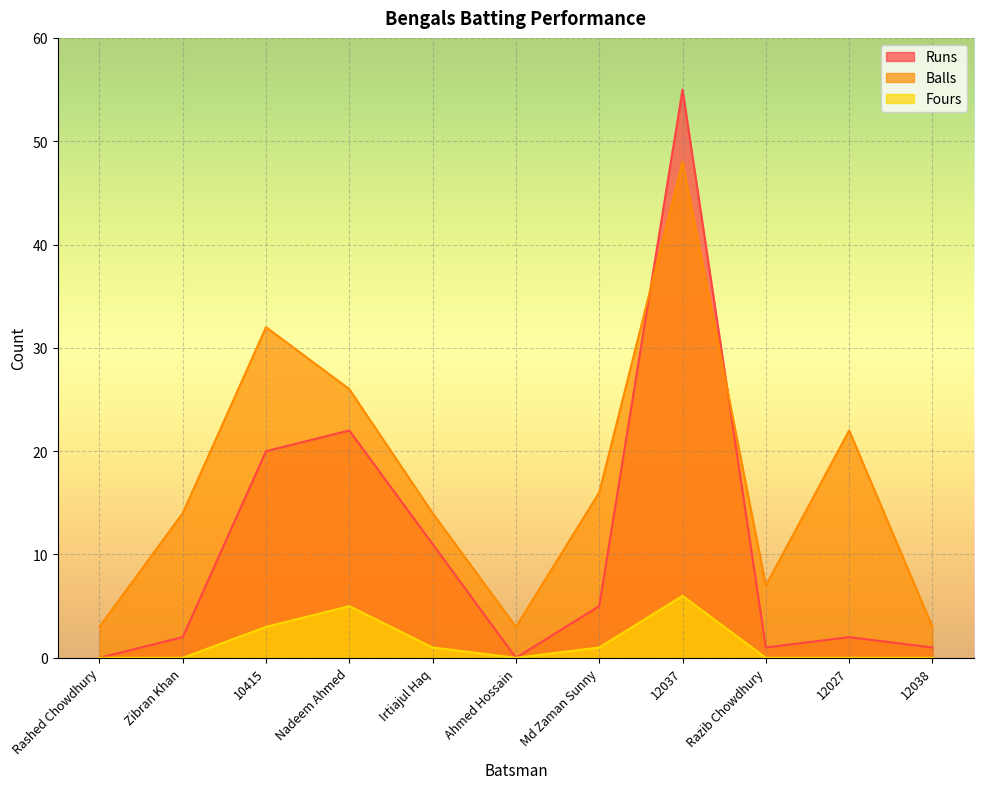

The Runs series shows 0 at Ahmed Hossain. True or false?

True